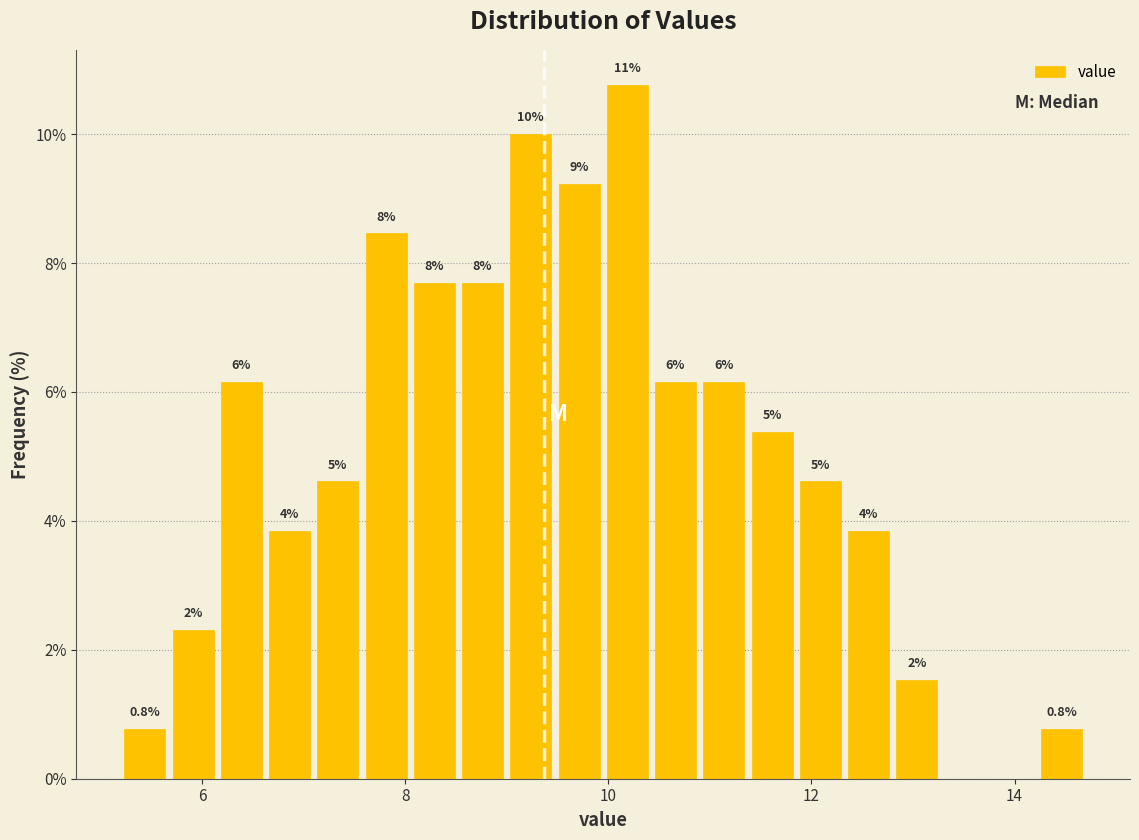

Around what value on the x-axis is the tallest bar? Give the approximate position of its centre, as read against the axis.

10.2